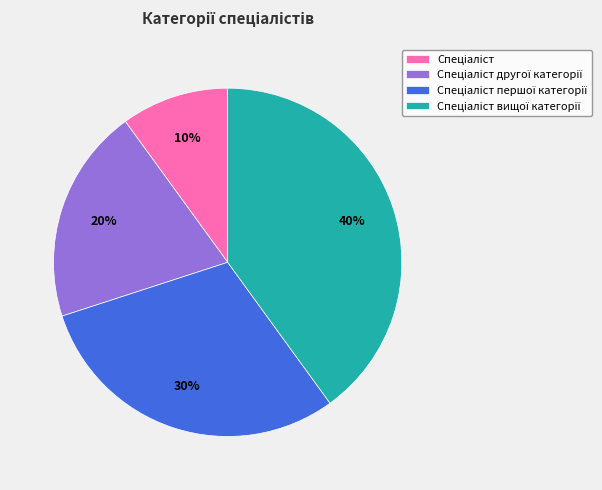

How many segments does this pie chart have?

4